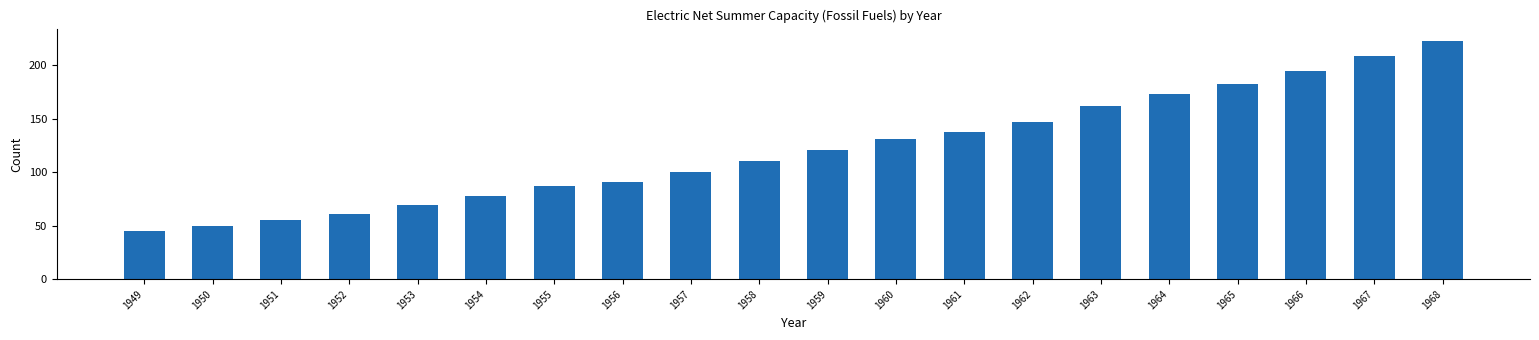

List the labels in order of value, largest first.

1968, 1967, 1966, 1965, 1964, 1963, 1962, 1961, 1960, 1959, 1958, 1957, 1956, 1955, 1954, 1953, 1952, 1951, 1950, 1949